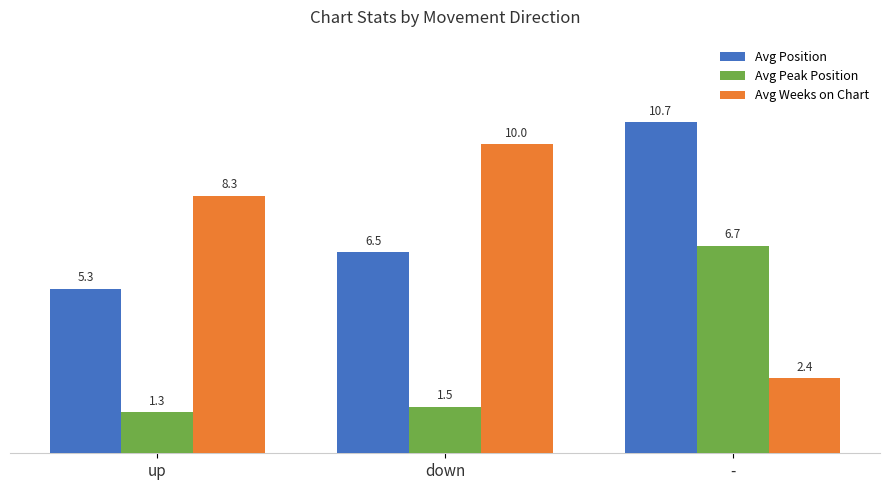

At up, list the series in order from smallest to largest.

Avg Peak Position, Avg Position, Avg Weeks on Chart